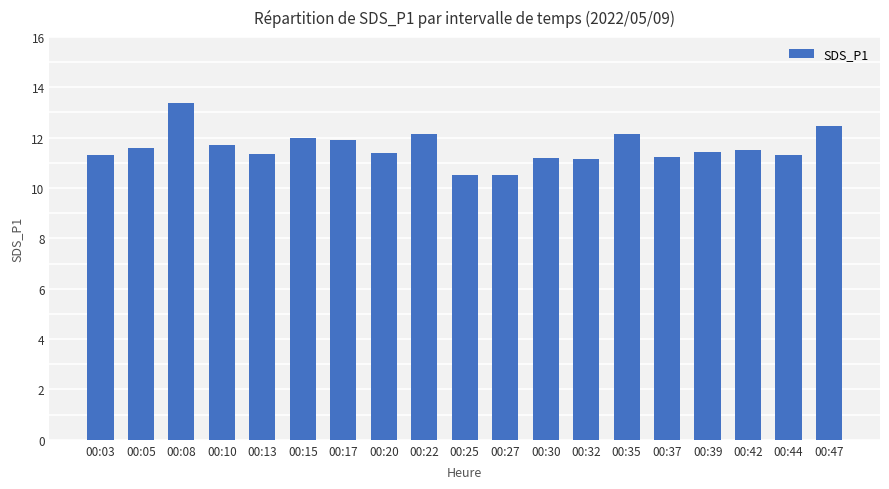

What is the difference between the values at 00:17 and 00:22?

0.2